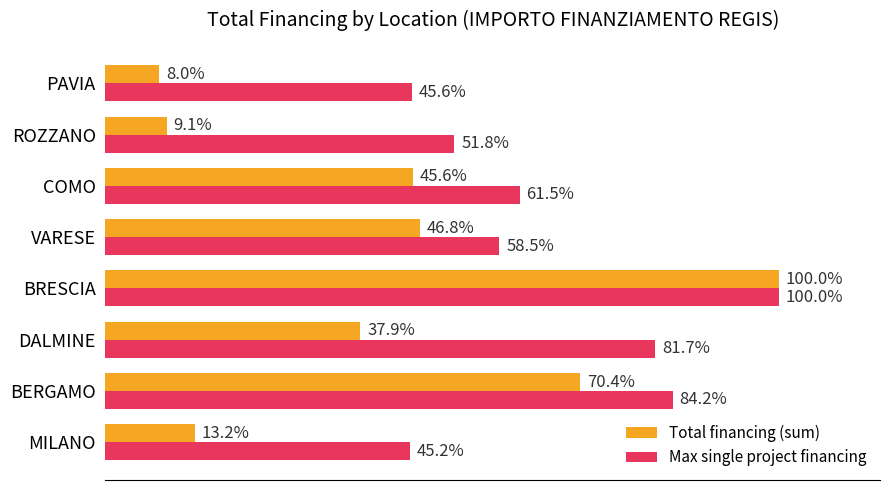

List the labels in order of Total financing (sum) value, smallest first.

PAVIA, ROZZANO, MILANO, DALMINE, COMO, VARESE, BERGAMO, BRESCIA